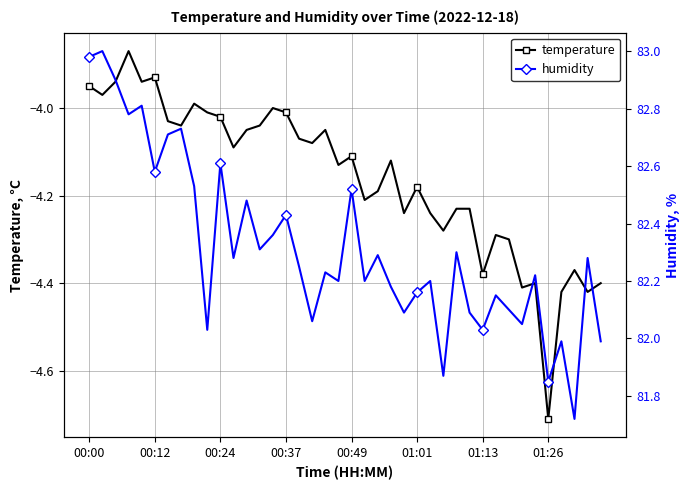

What is the difference between the highest and lowest values at 00:00?

86.9